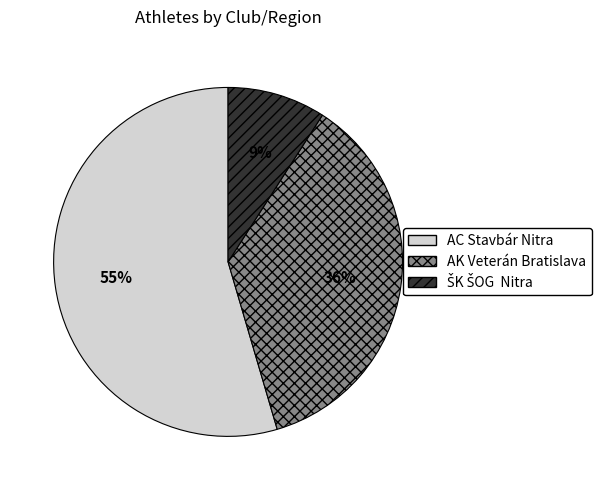

To the nearest percent, what is the average slice percentage?

33%